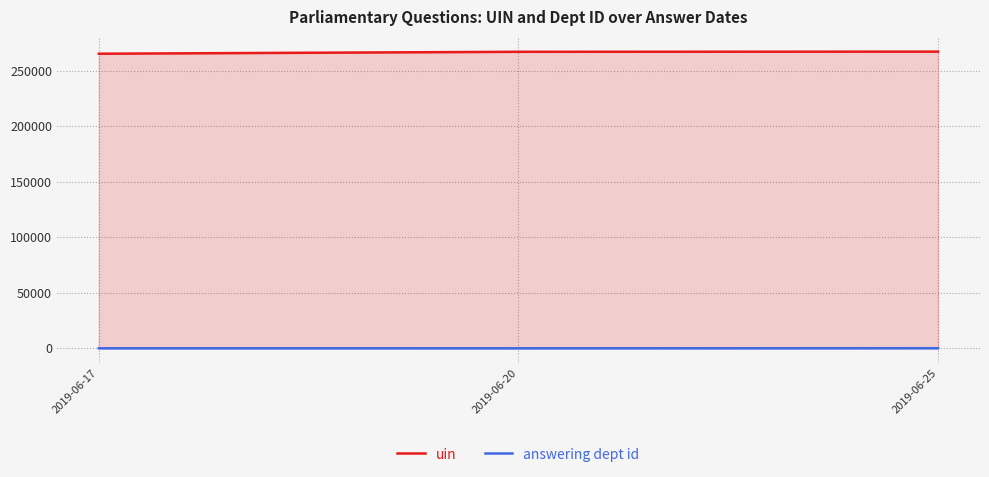

How many lines are shown in the chart?

2